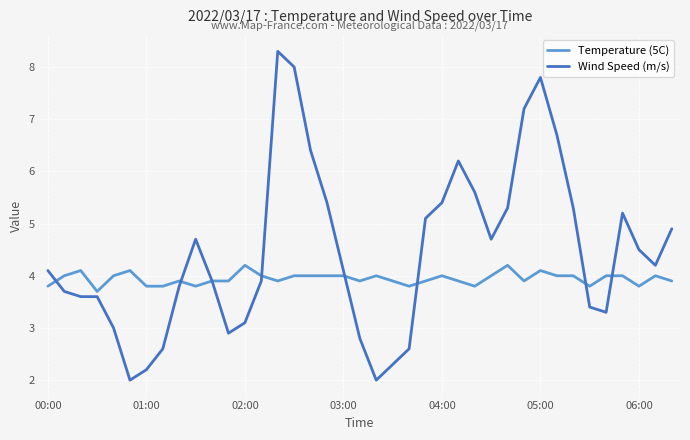

What is the lowest value of the Wind Speed (m/s) series?

2.0